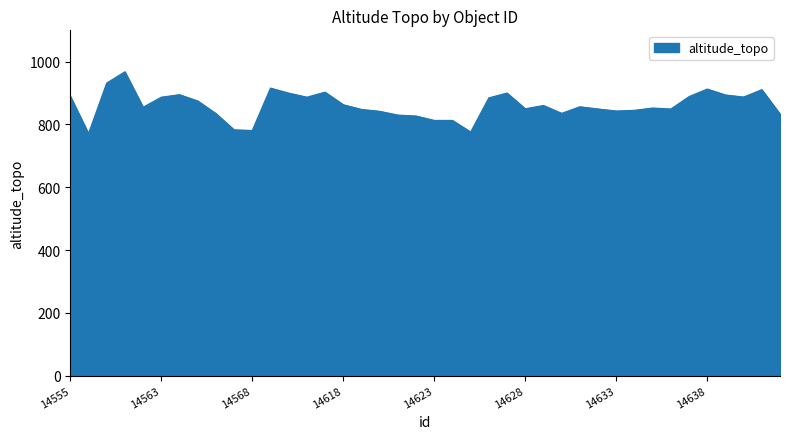

What is the difference between the second highest and second lowest values?

156.0